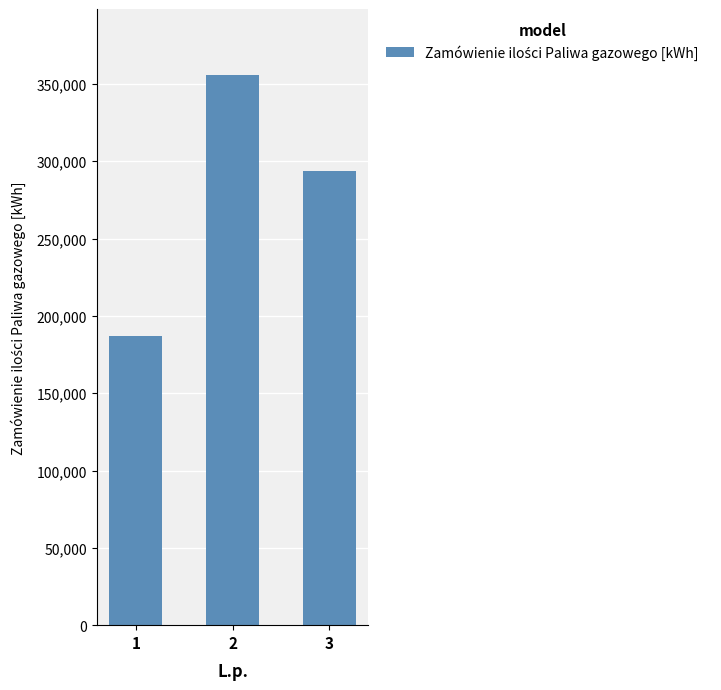

What is the ratio of the value at 2 to the value at 1?

1.9